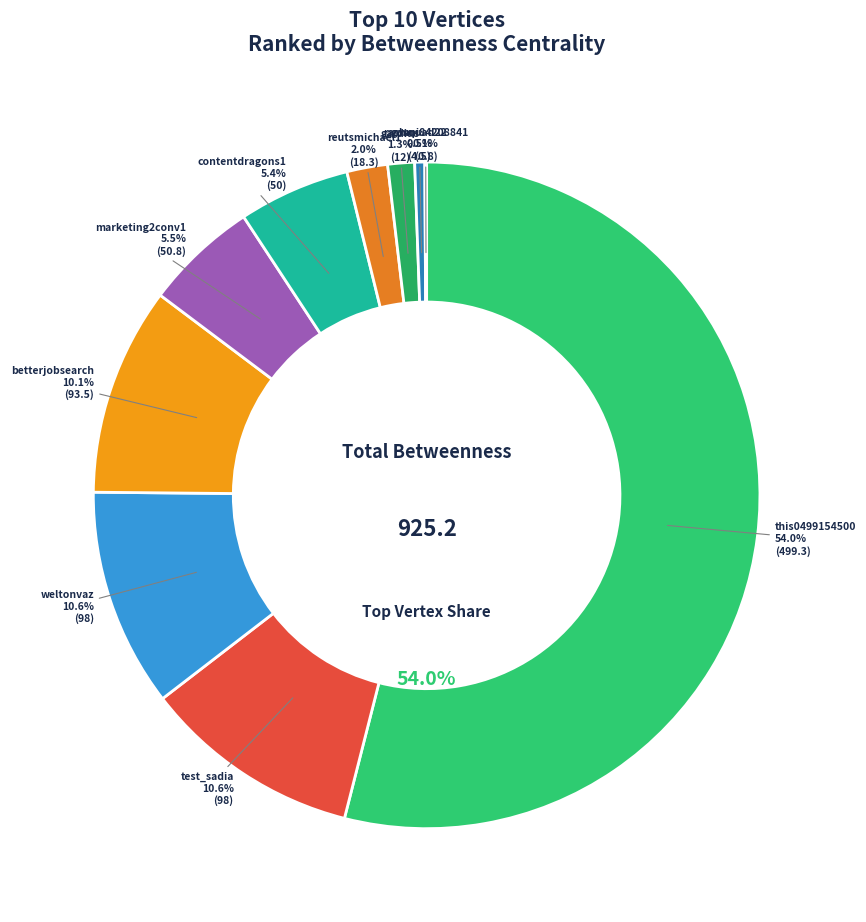

To the nearest percent, what percentage of the pie is gardius?

1%